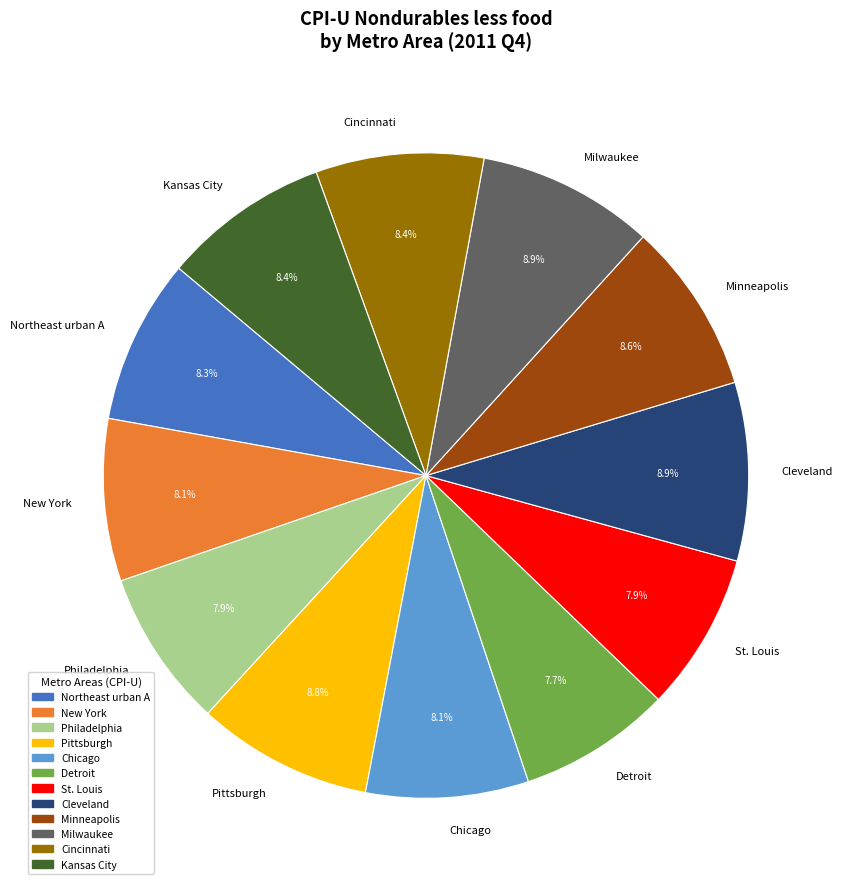

What percentage is NOT represented by New York?

91.9%